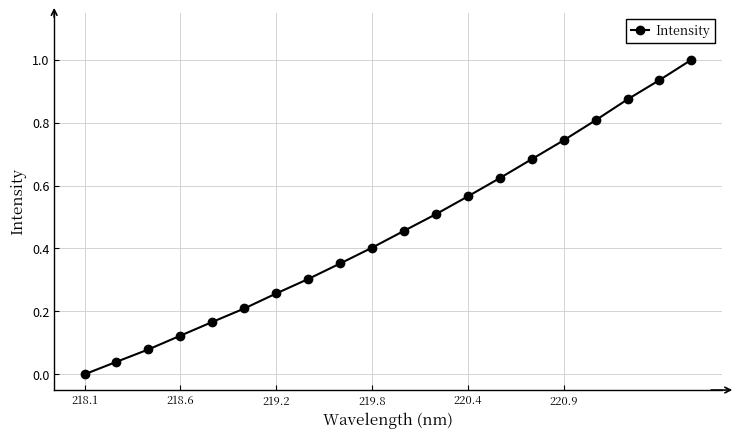

What is the maximum value shown in the chart?

1.0